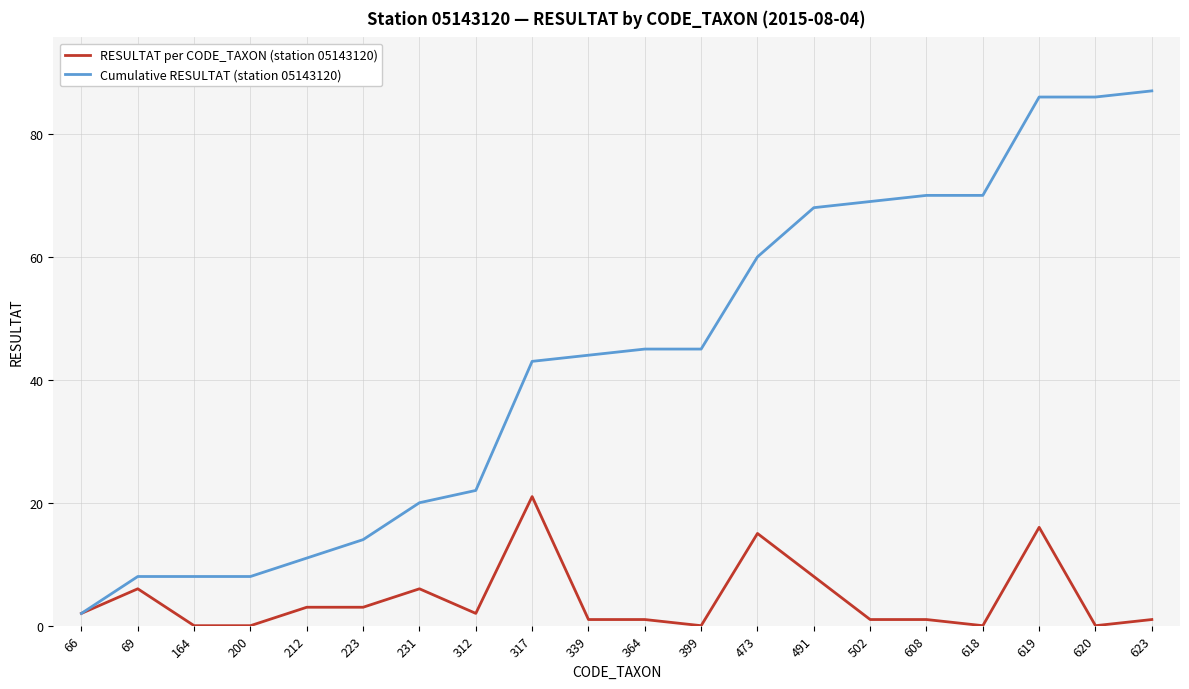

What is the highest value of the Cumulative RESULTAT (station 05143120) series?

87